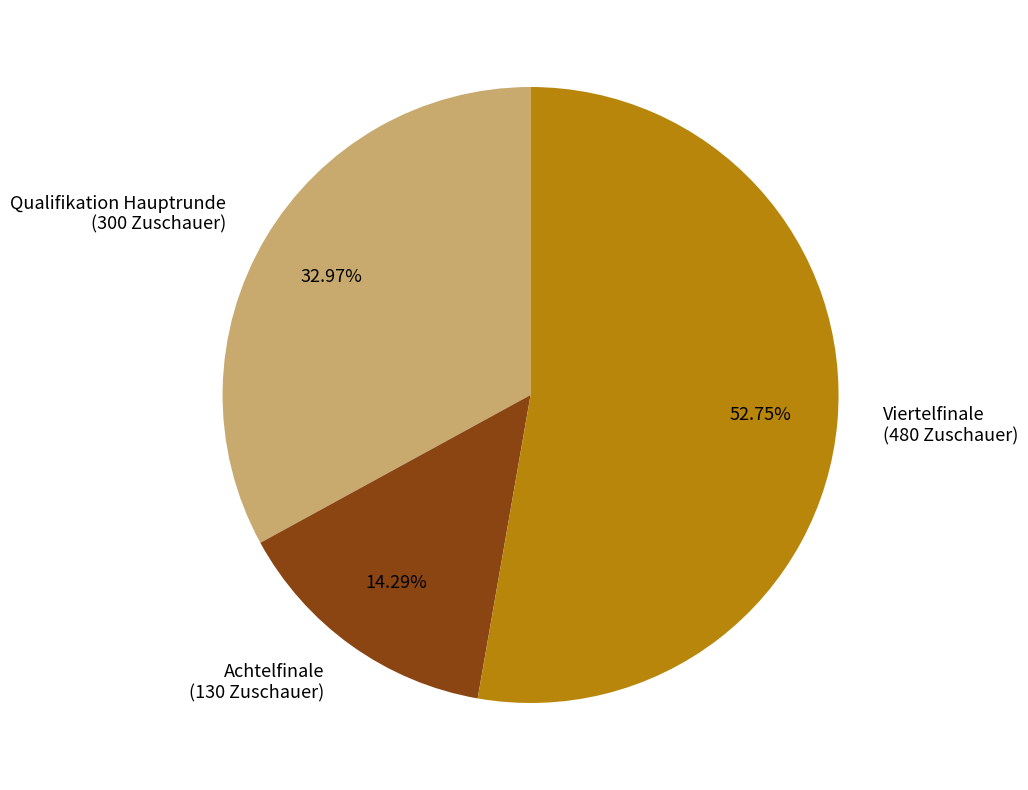

Which has a higher value, Viertelfinale or Achtelfinale?

Viertelfinale